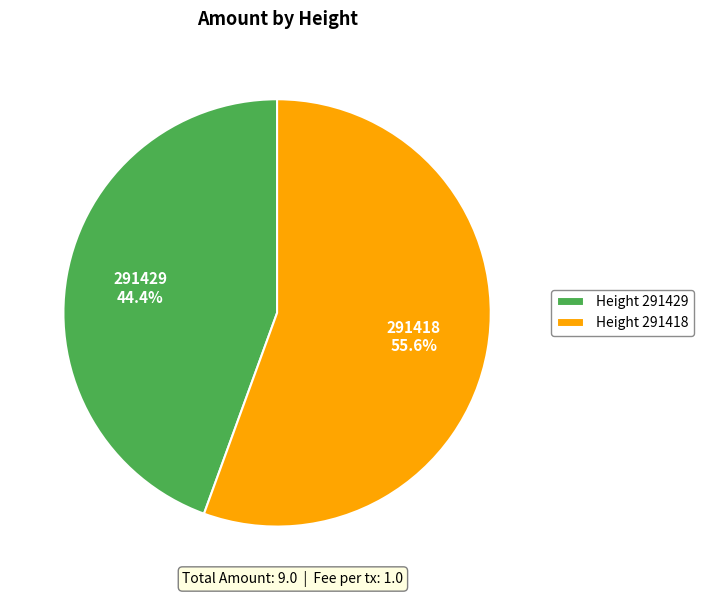

Is there a majority slice in this chart?

Yes